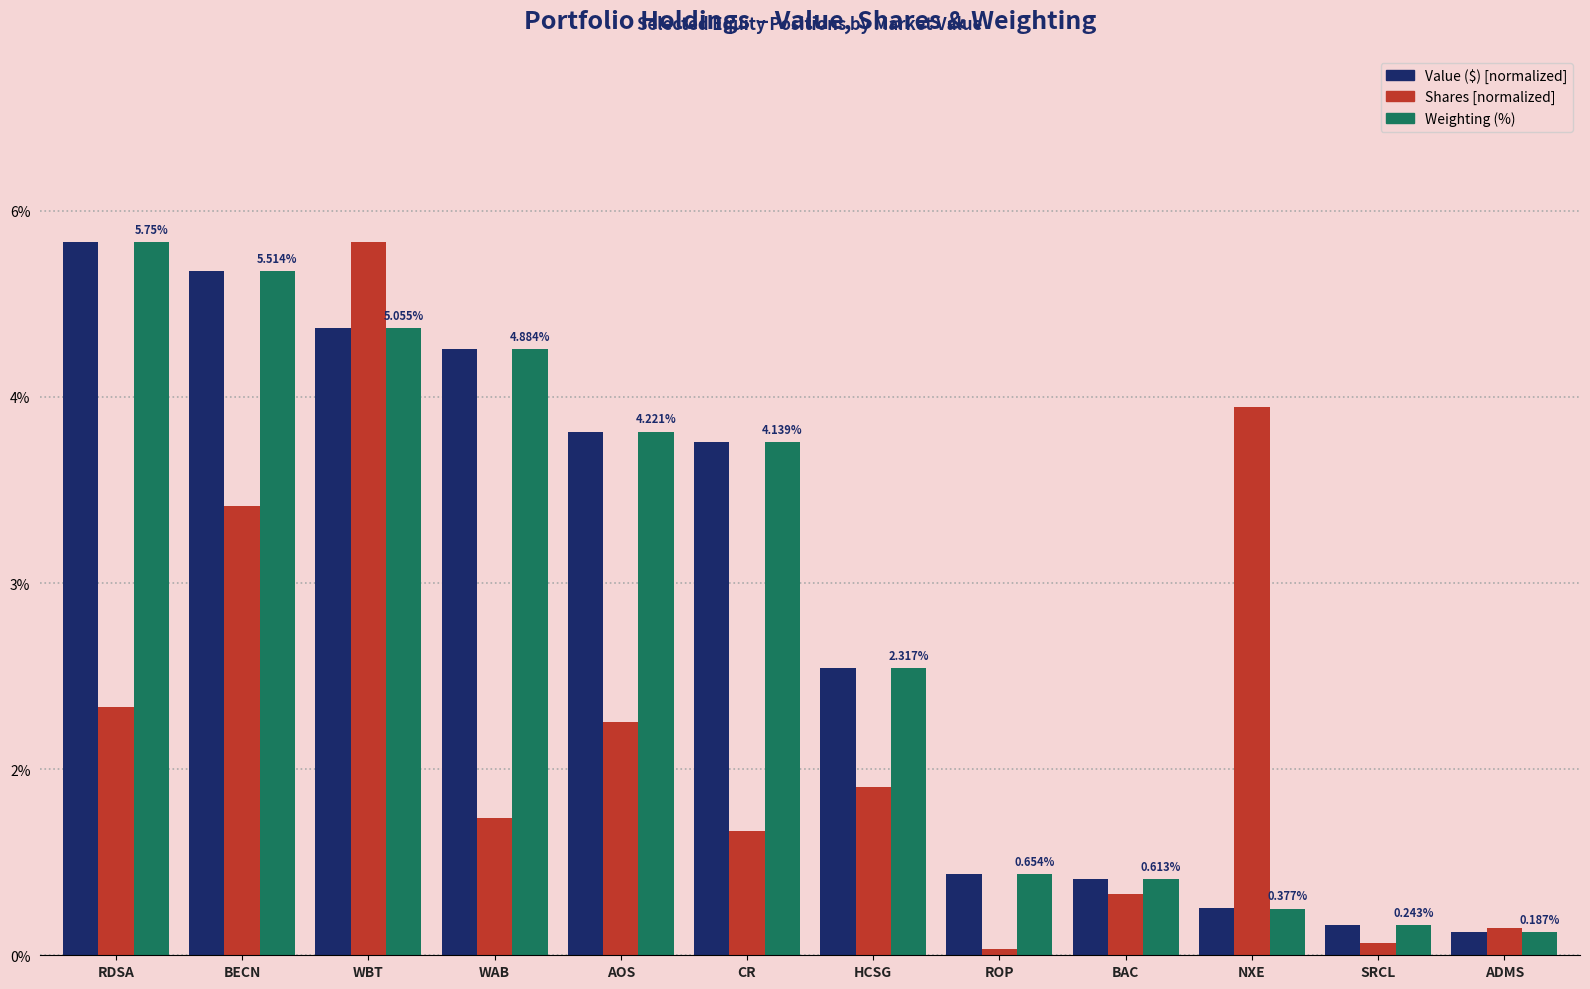

The value of Value ($) at AOS is 2.2. True or false?

False